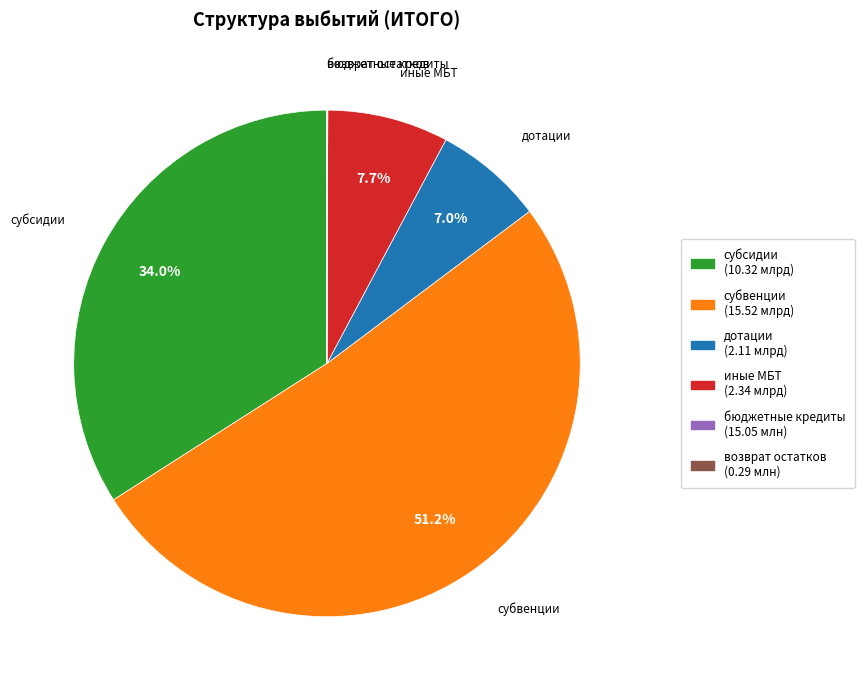

Is there any slice that represents more than half of the pie?

Yes